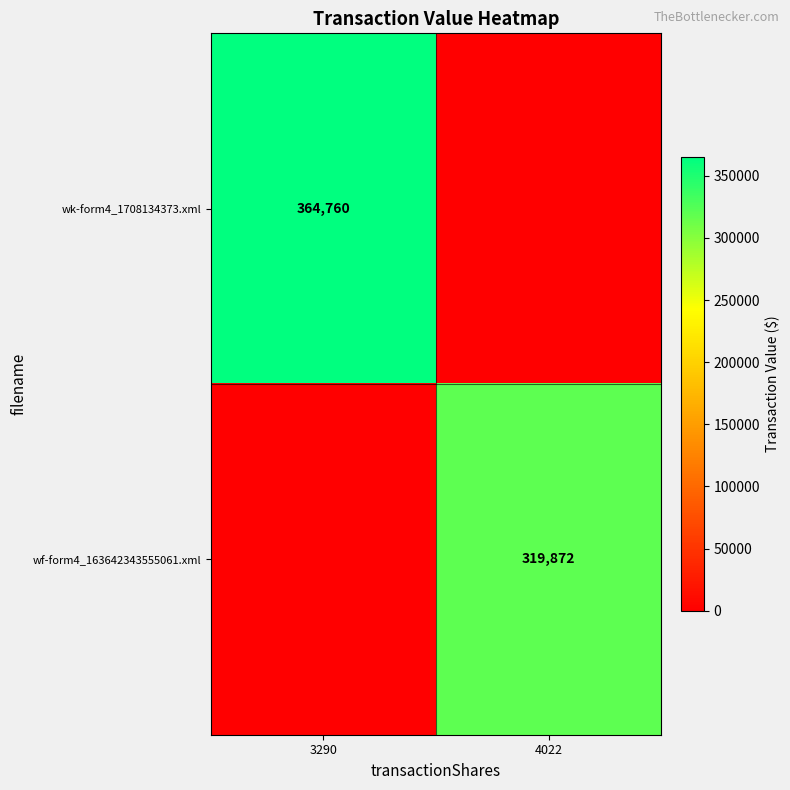

At which category is the sum across all series the highest?

3290